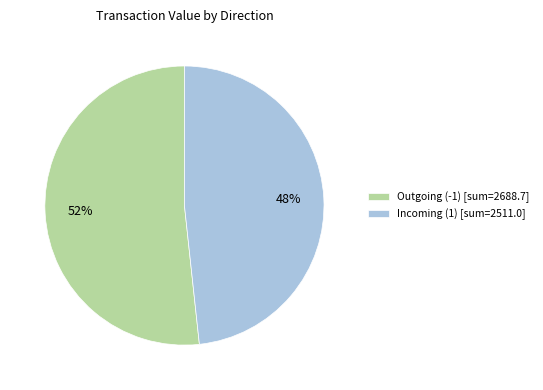

Combined, do Outgoing (-1) [sum=2688.7] and Incoming (1) [sum=2511.0] account for over 50%?

Yes